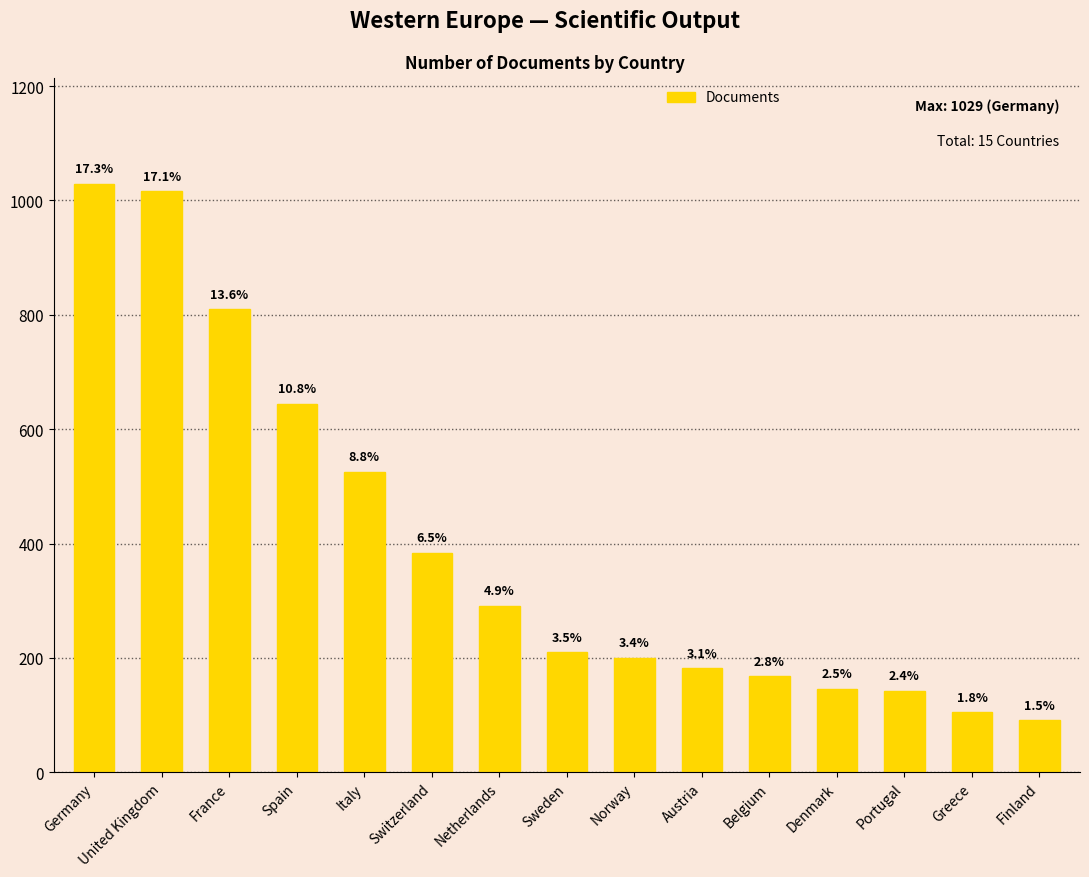

The value at Netherlands is 291. True or false?

True